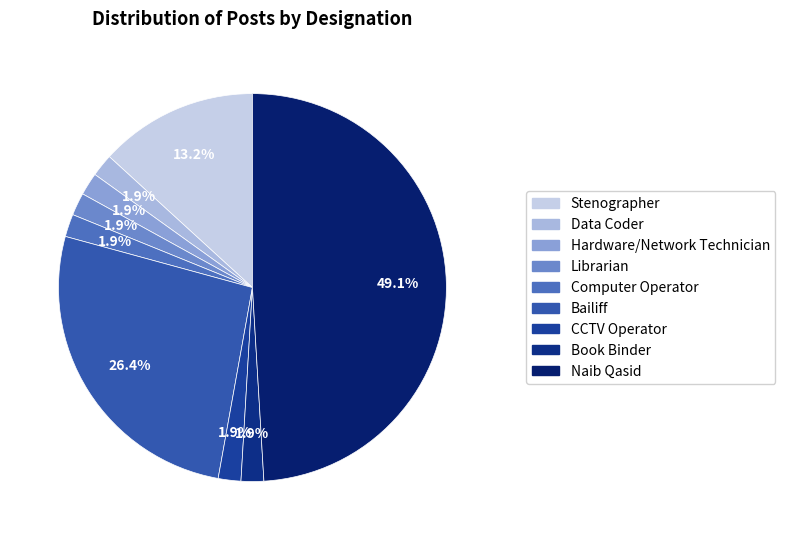

To the nearest percent, what is the difference between the Naib Qasid and Stenographer slice percentages?

36%